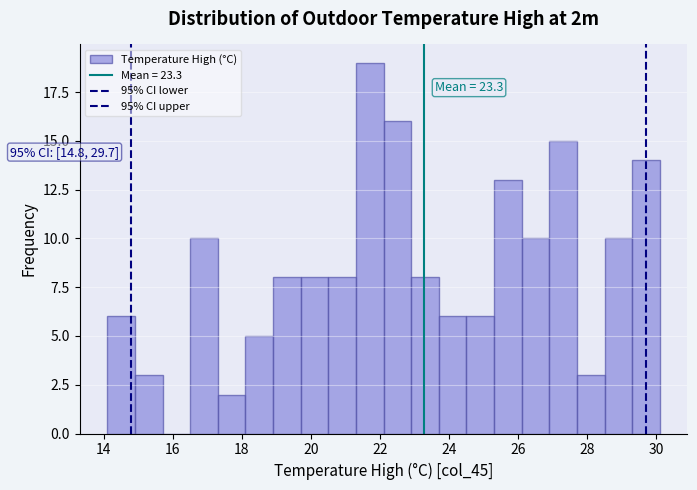

Which range on the x-axis has the tallest bar?

21.3 to 22.1